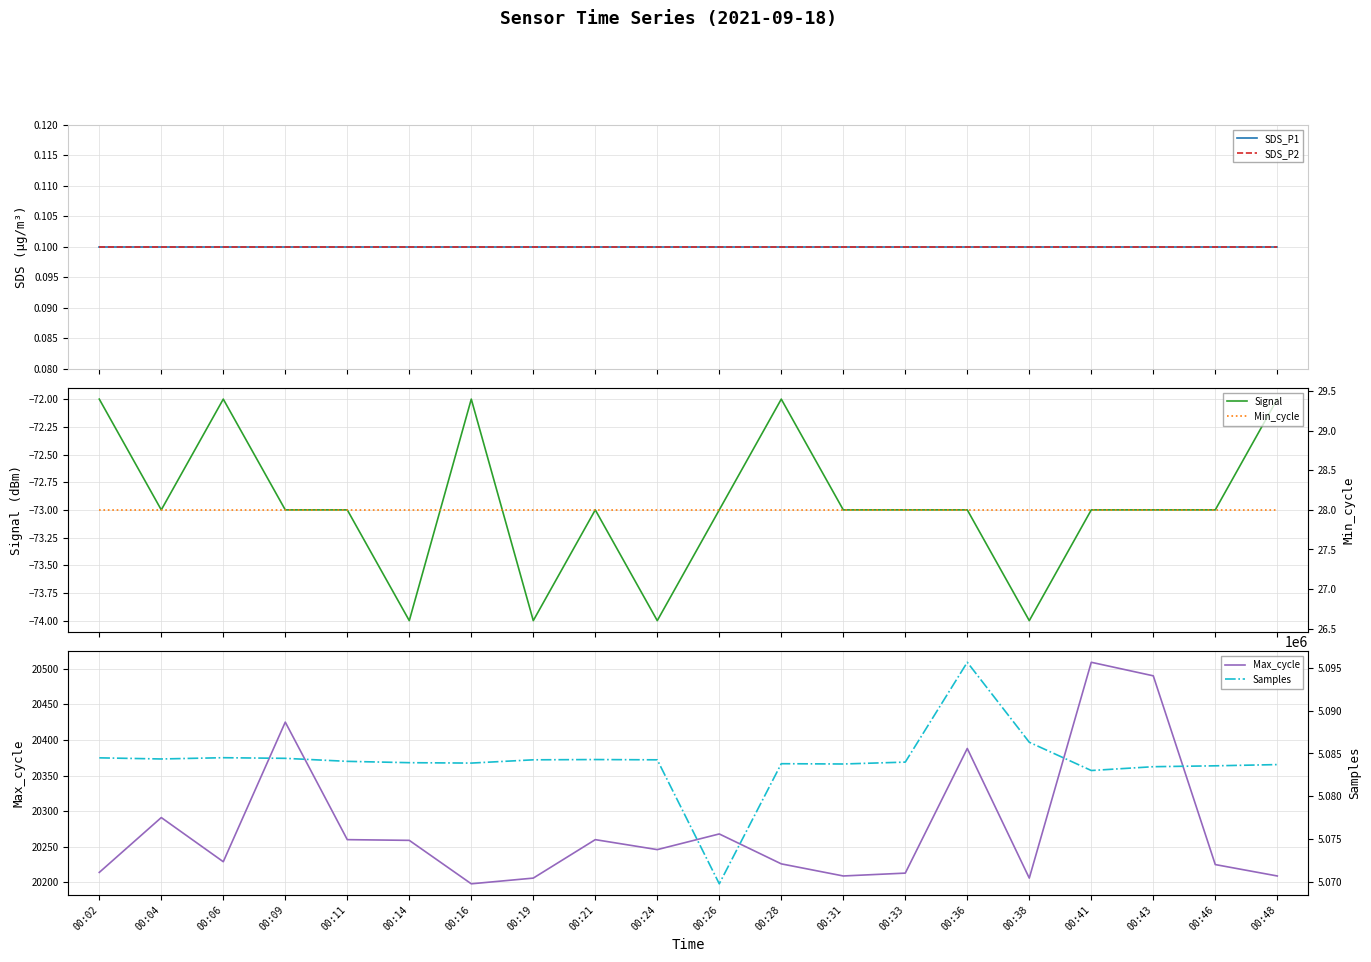

What is the value of the Min_cycle point at the 12th from the left?

28.0